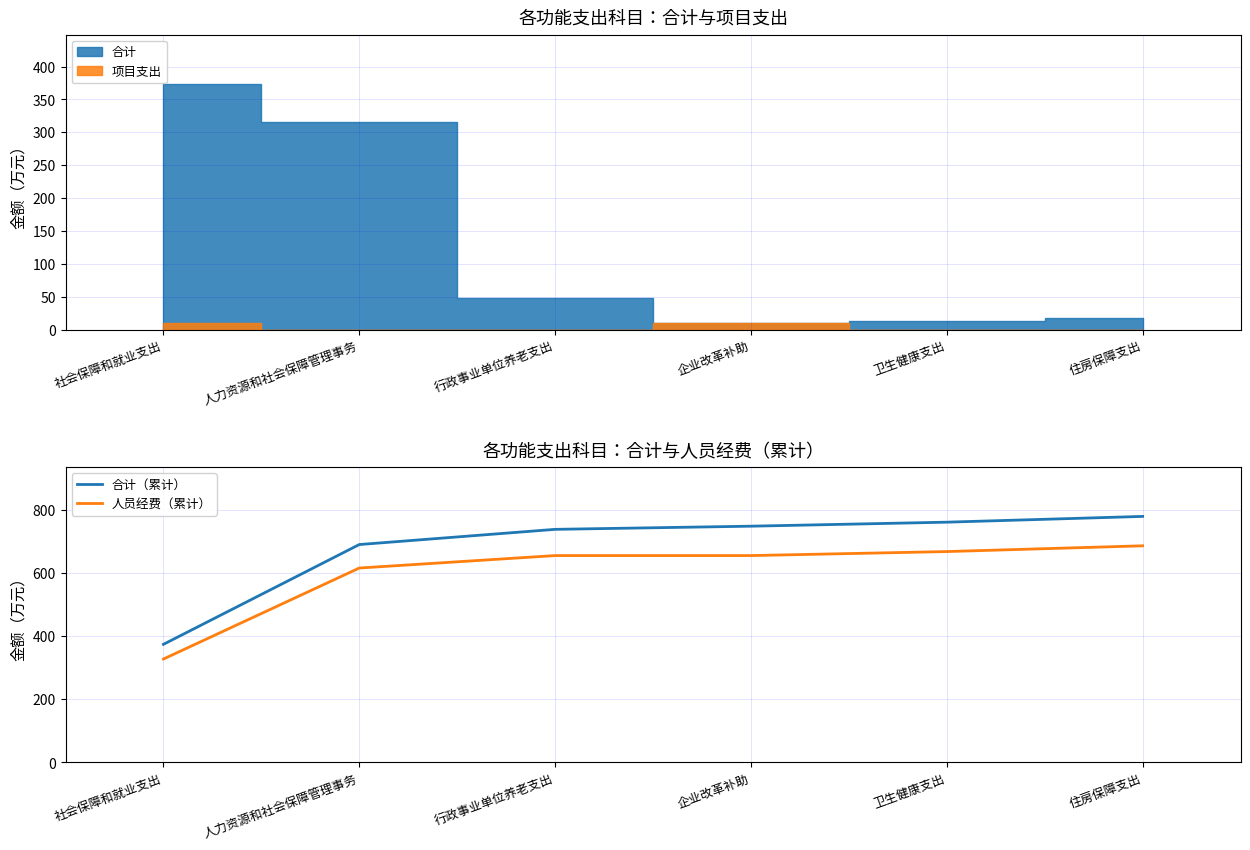

Is the value of 人员经费（累计） at 住房保障支出 greater than the value of 合计（累计） at 住房保障支出?

No